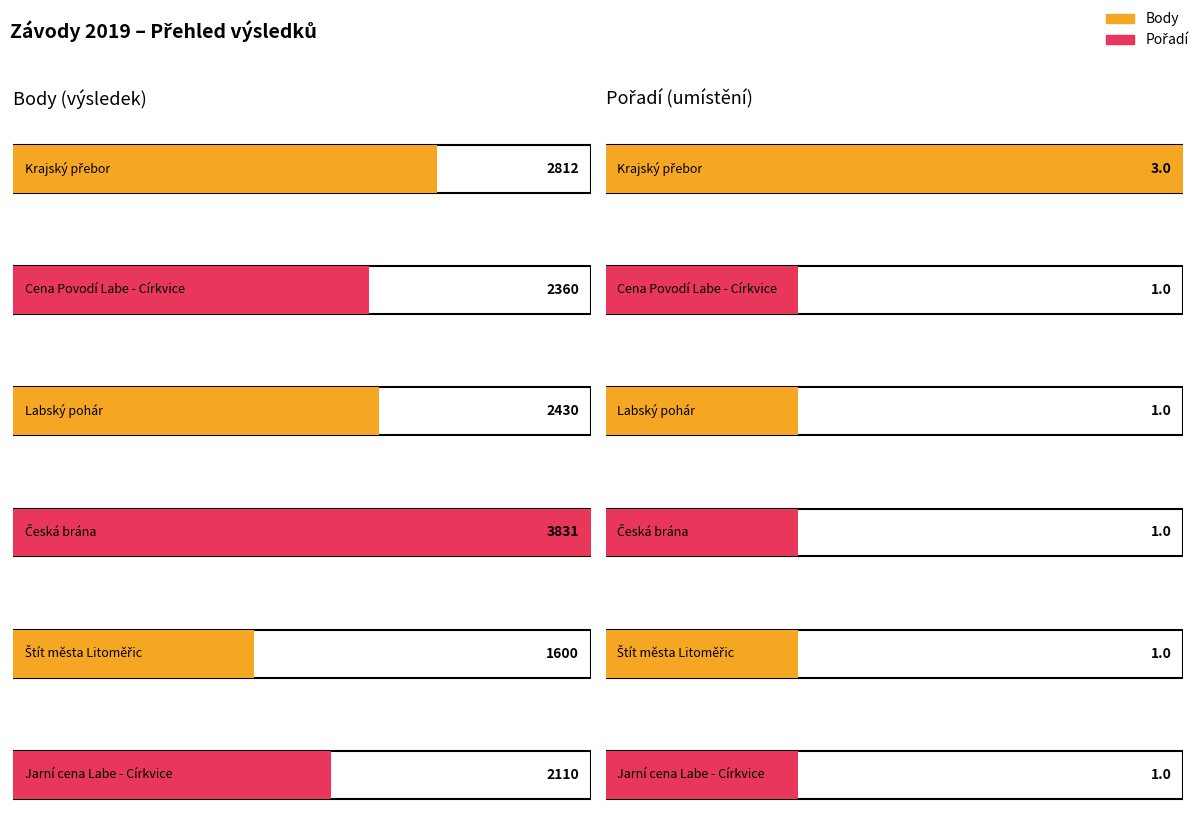

What position from the left is Krajský přebor?

1